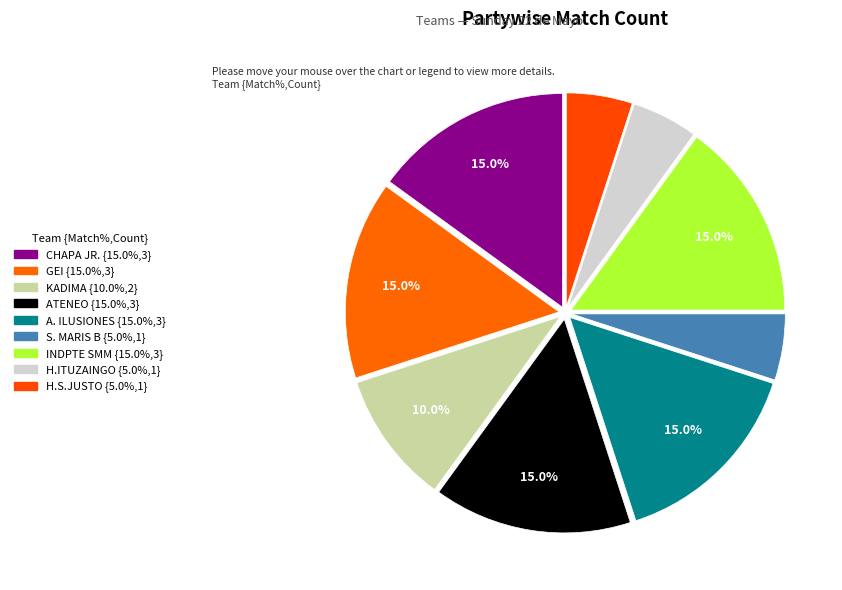

How many slices are in this pie chart?

9